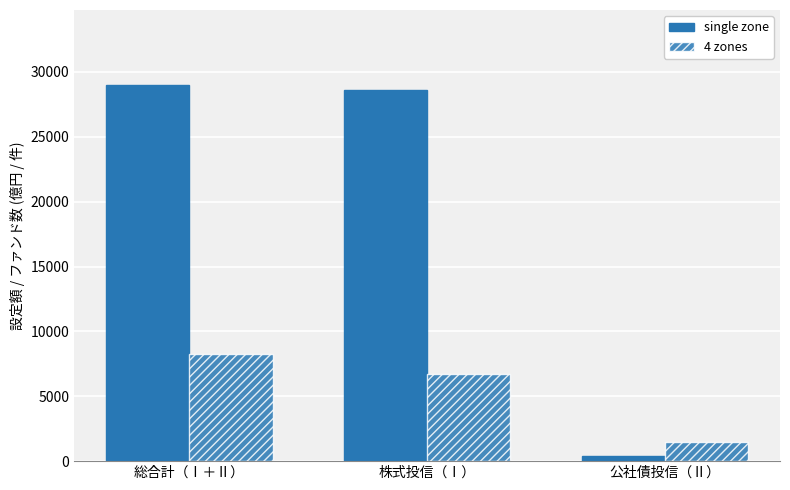

What is the minimum value for single zone?

359